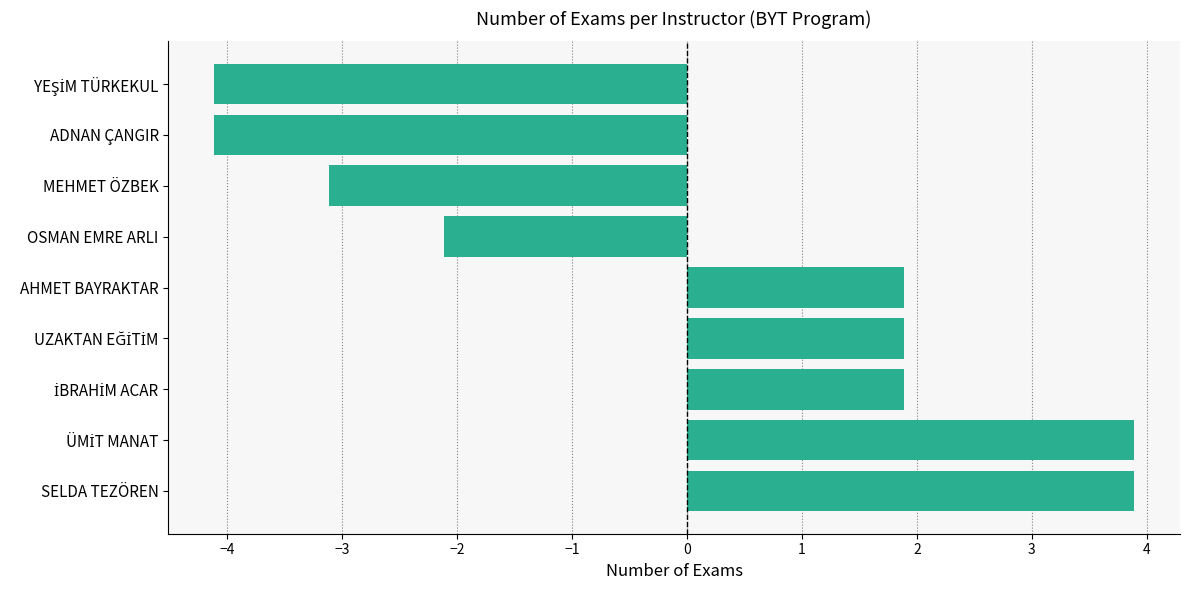

What is the difference between the maximum and minimum values?

8.0